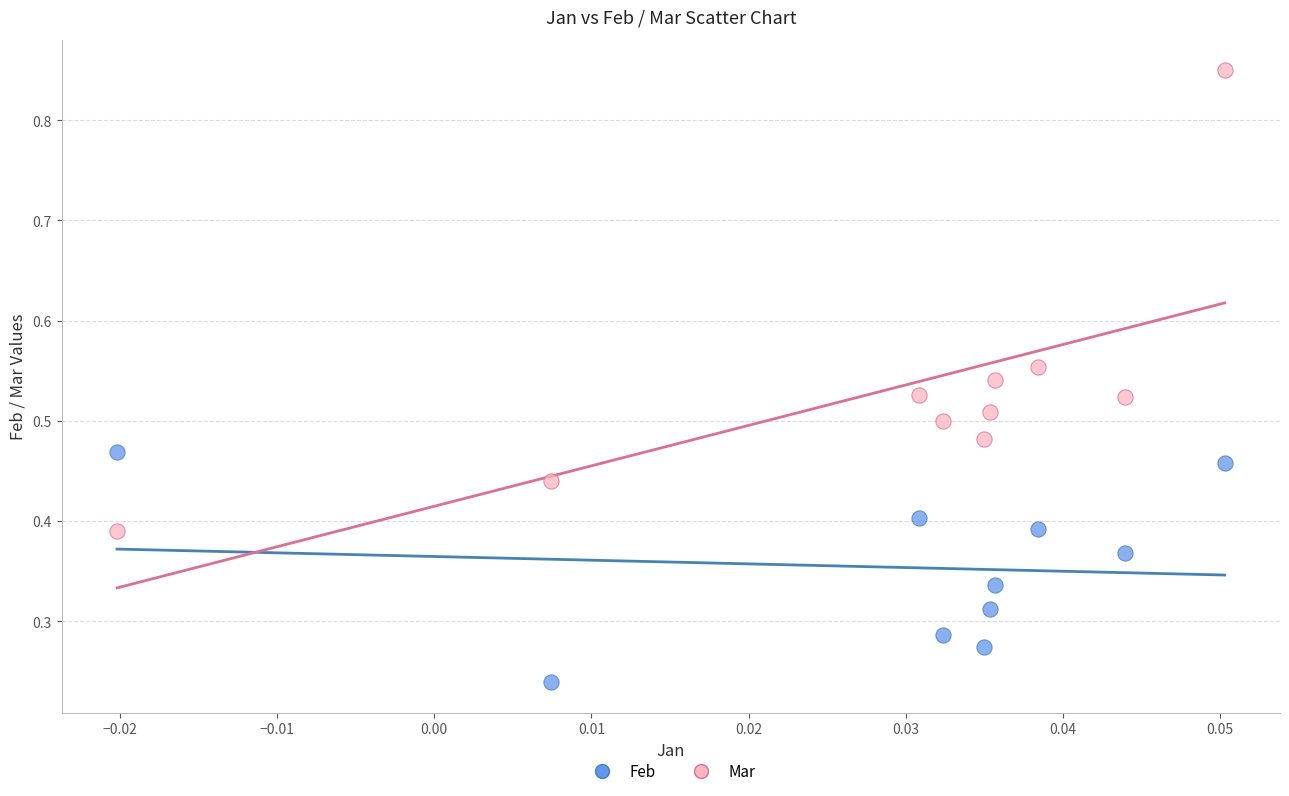

Which series reaches the maximum Y coordinate?

Mar